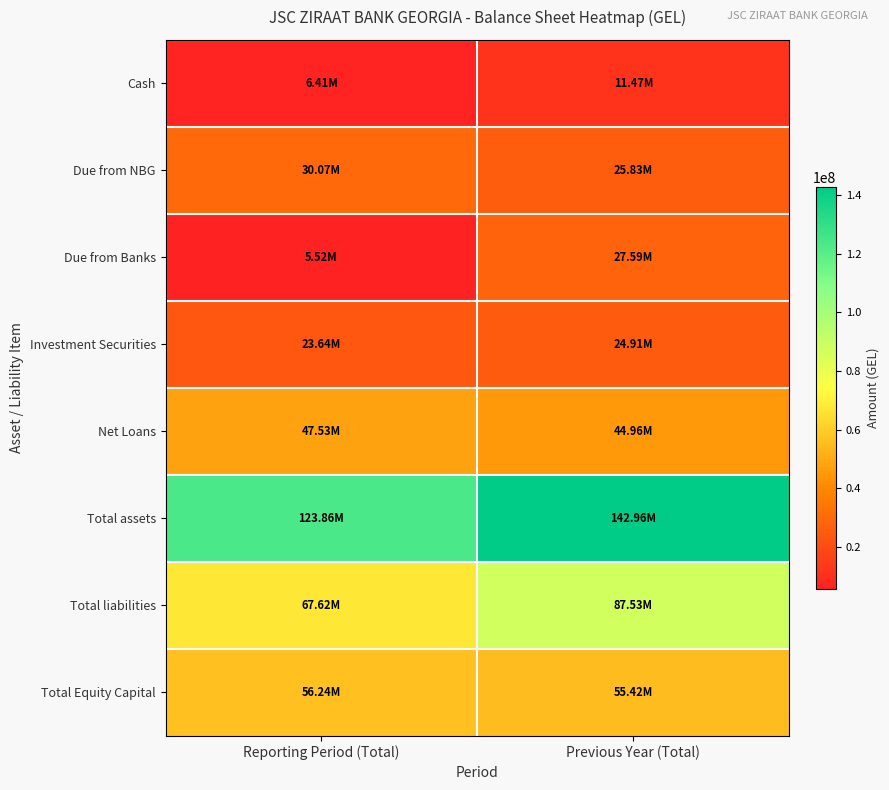

What is the spread (max minus min) of values at Reporting Period (Total)?

118345801.3